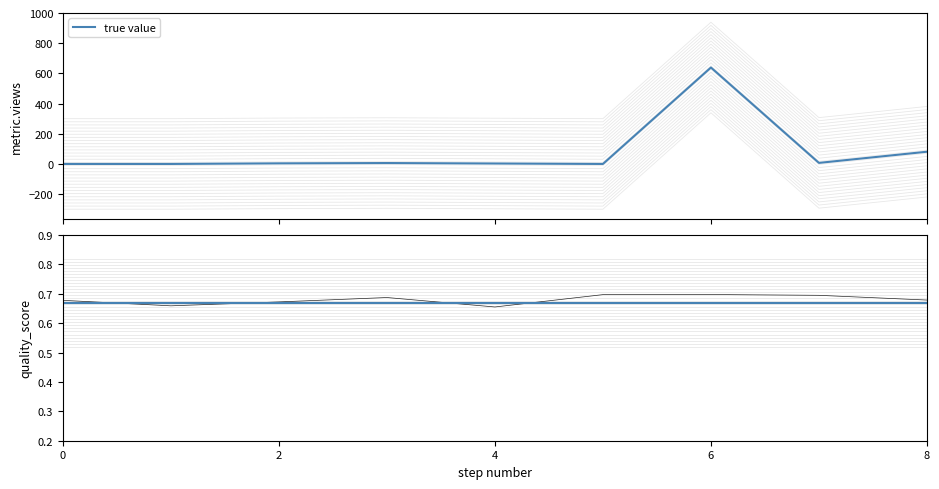

At how many categories does at least one series exceed 221?

1